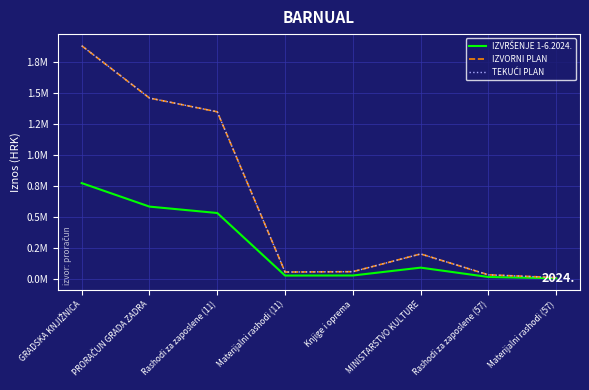

What is the minimum value shown in the chart?

4122.1